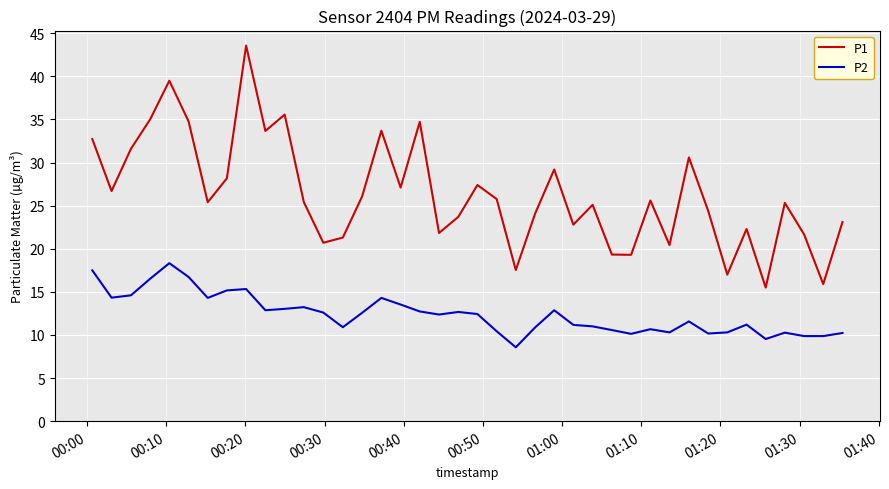

Which series has the largest total across all categories?

P1